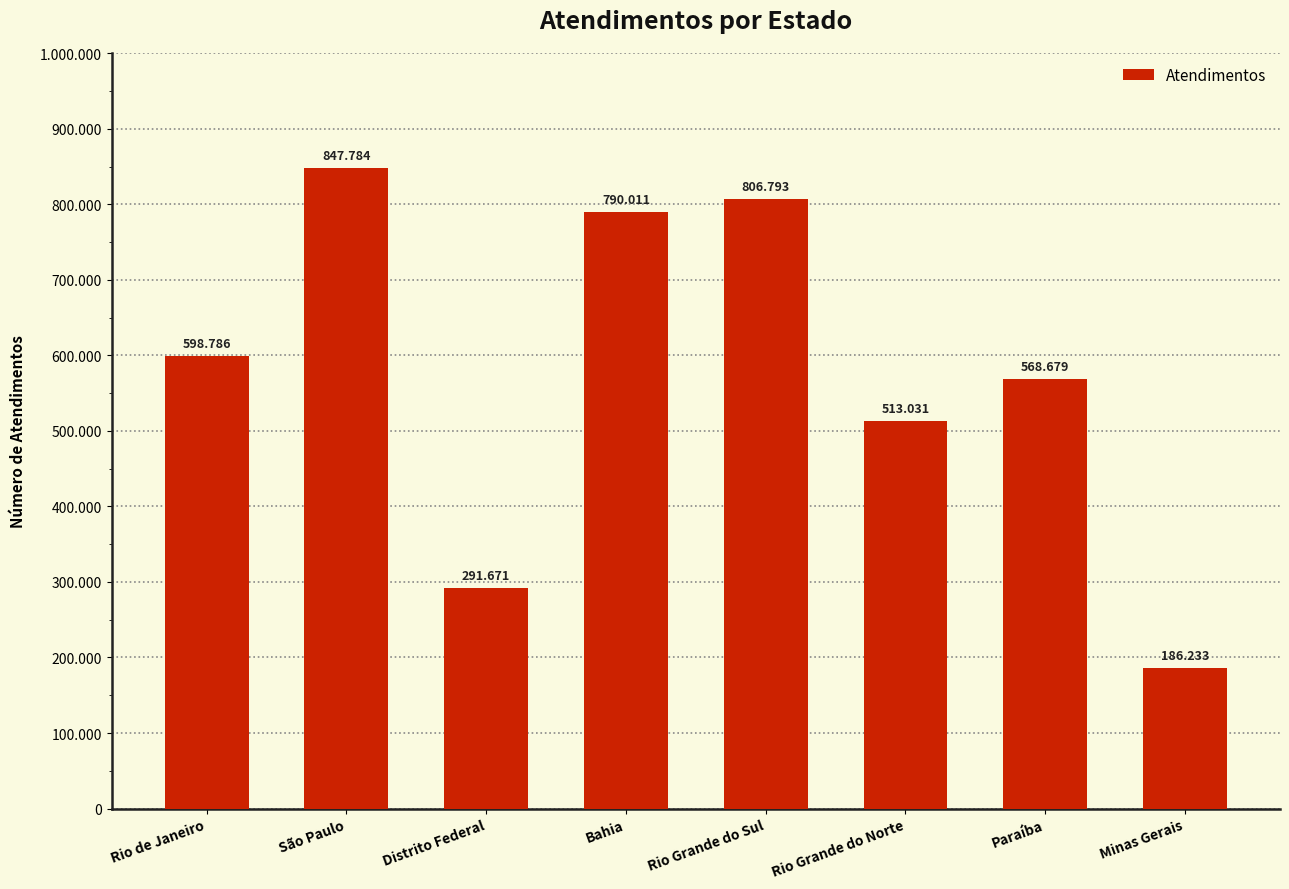

Are the bars horizontal?

No